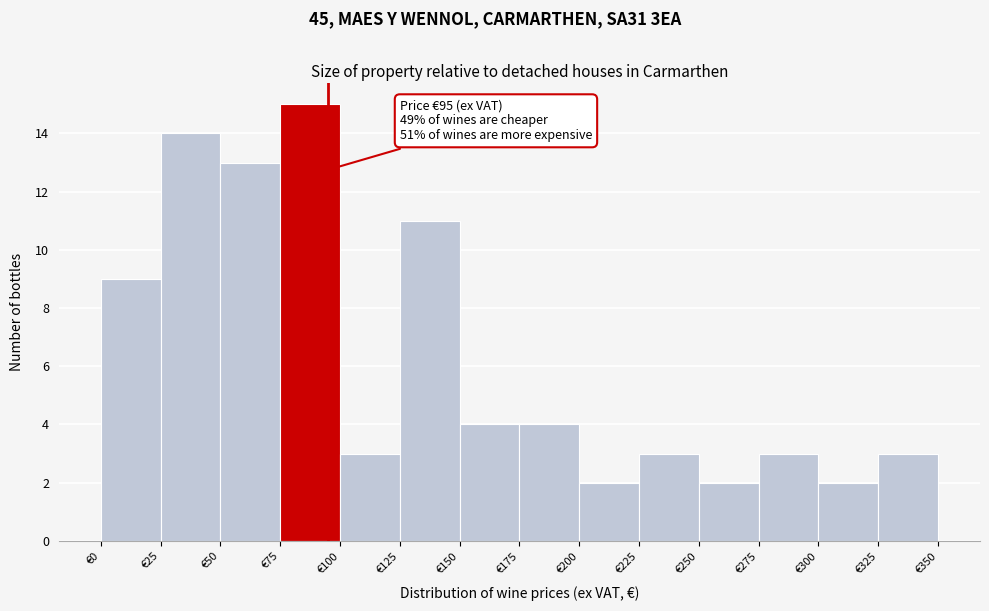

Which range on the x-axis has the tallest bar?

75 to 100